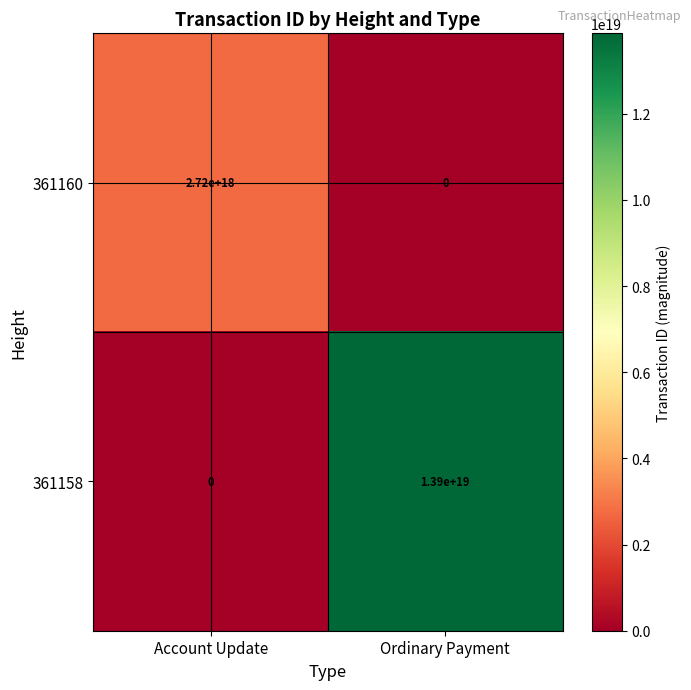

Which series has the widest spread of values?

361158